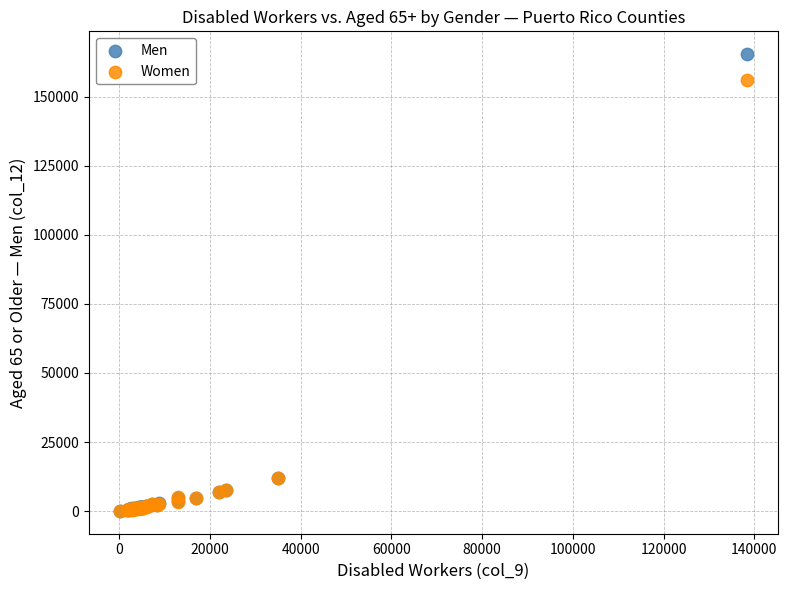

Which series has the largest Y range (max minus min)?

Men